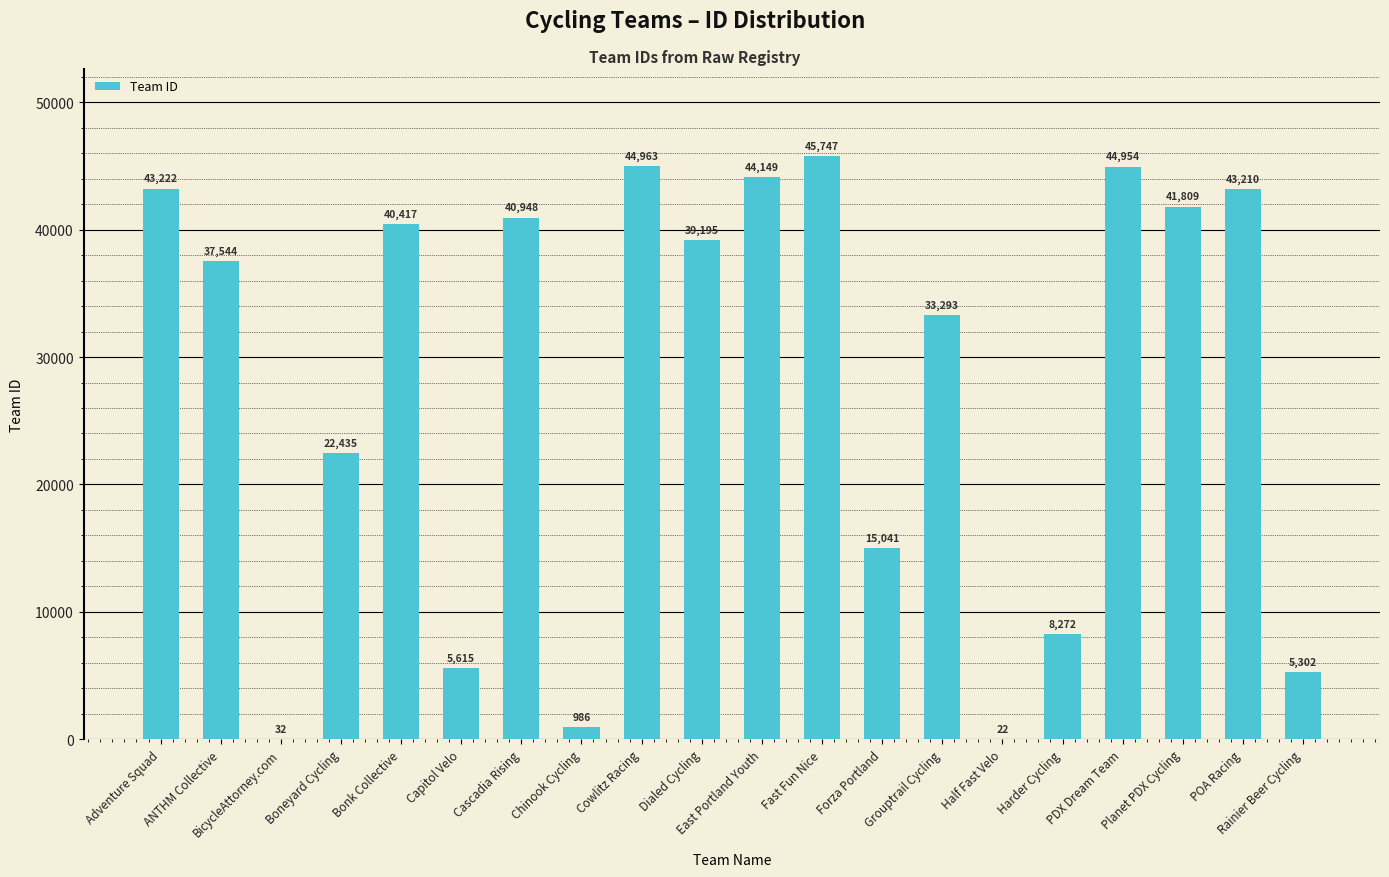

What is the change in value from Half Fast Velo to Planet PDX Cycling?

+41787